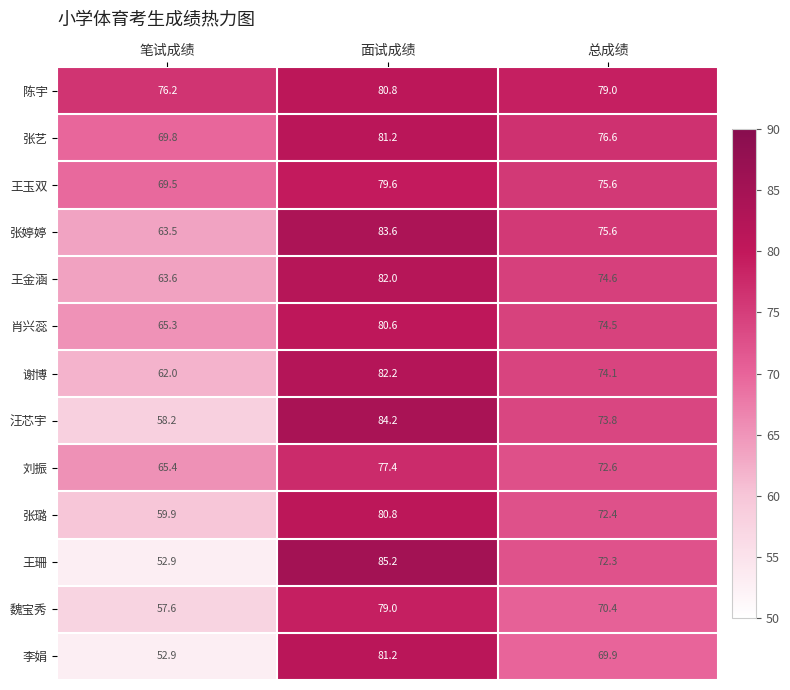

Rank the categories by 汪芯宇 value from lowest to highest.

笔试成绩, 总成绩, 面试成绩